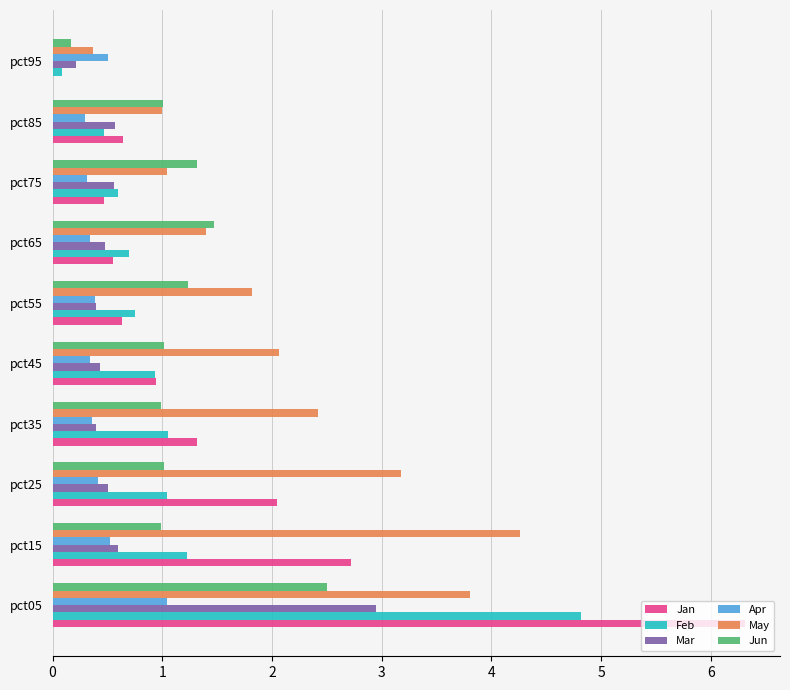

True or false: Apr has a value of 0.3 at pct85.

True